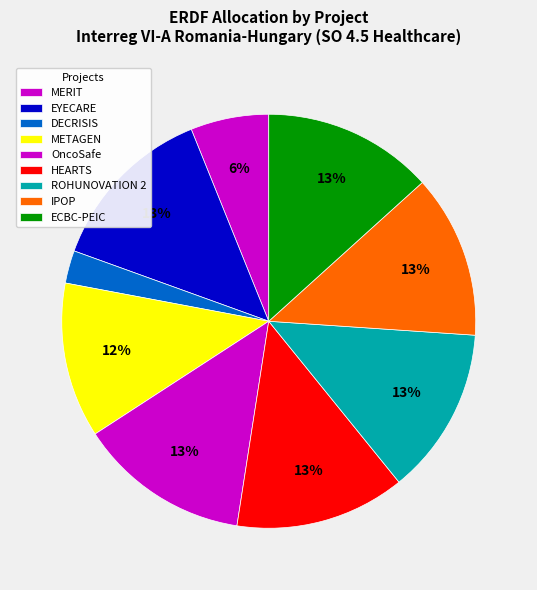

How many slices are in this pie chart?

9